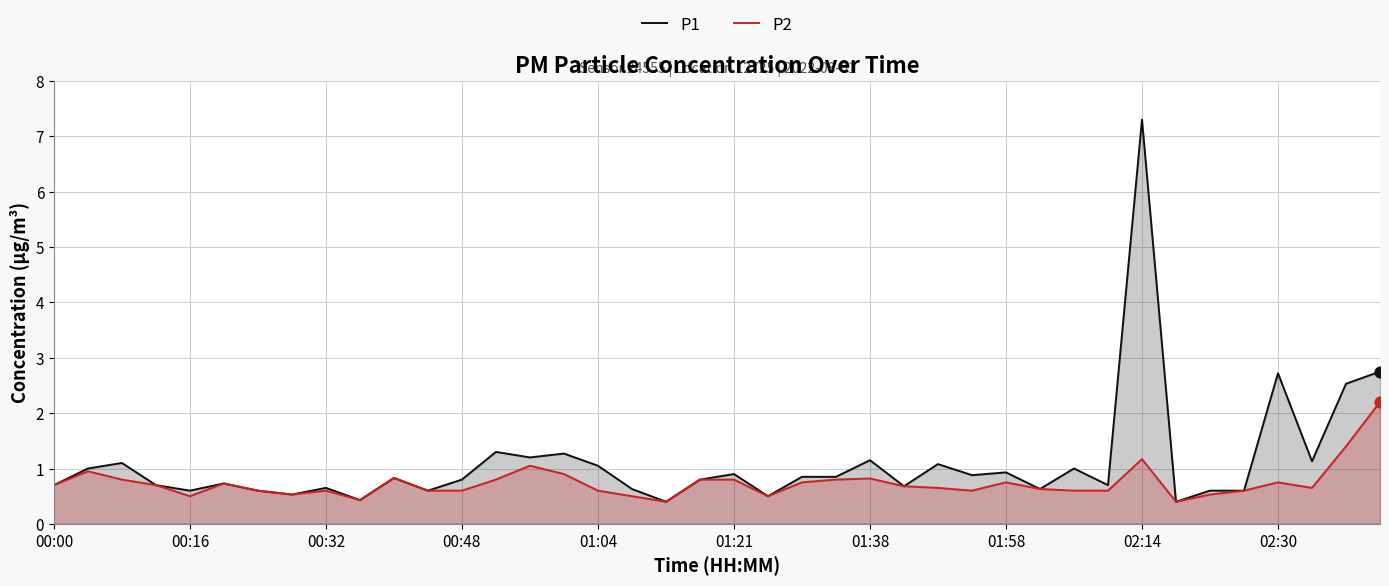

At which category is the sum across all series the highest?

02:14